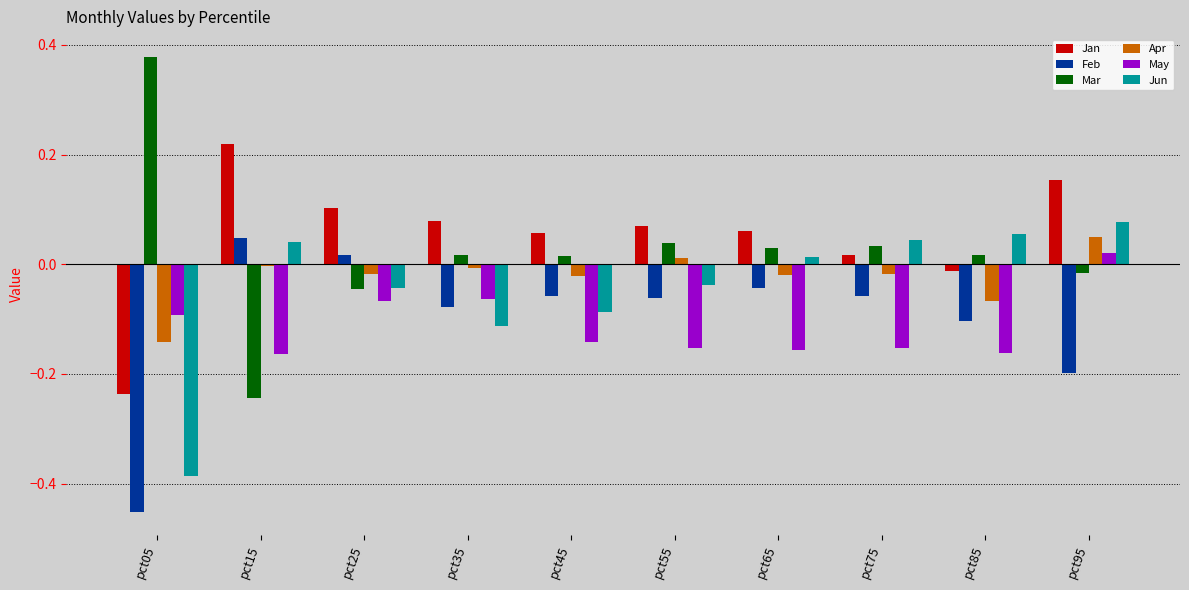

At which category is the sum across all series the highest?

pct95